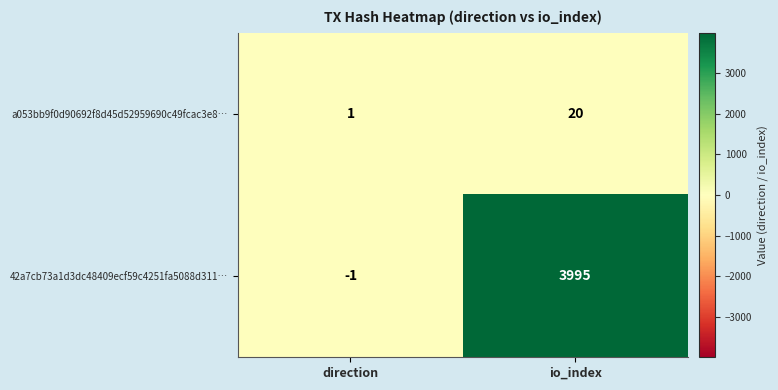

Rank the categories by 42a7cb73a1d3dc48409ecf59c4251fa5088d311… value from lowest to highest.

direction, io_index